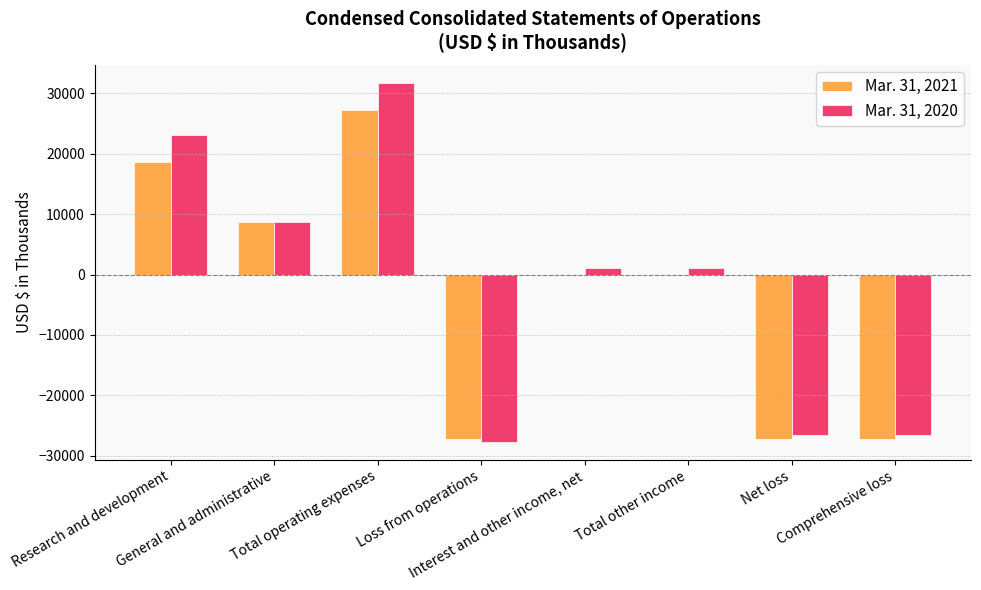

What is the sum of all Mar. 31, 2021 values?

-27027